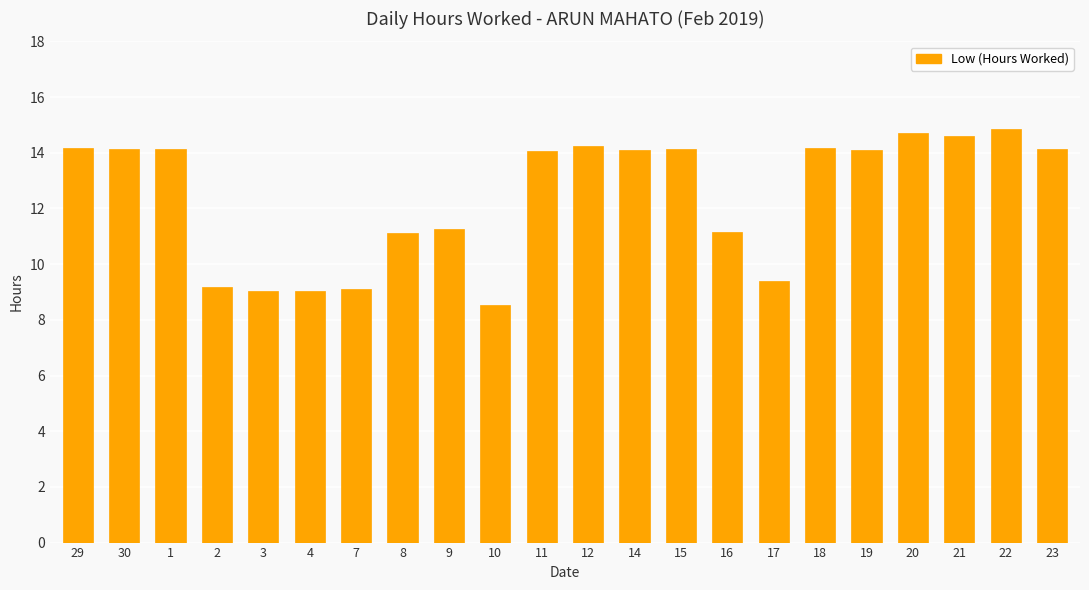

At which label does the data first exceed 14?

29